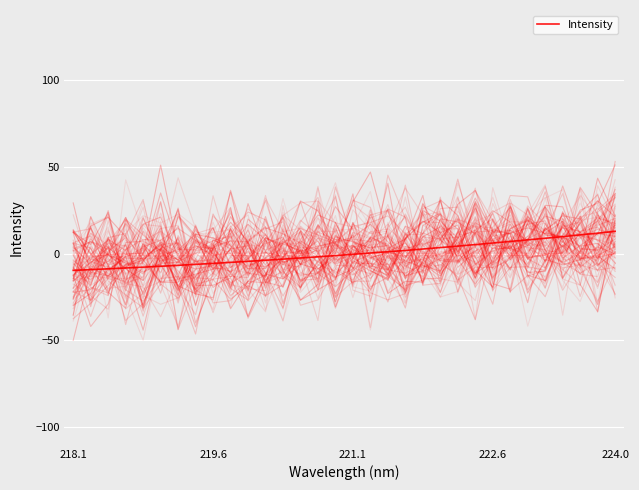

True or false: the data shows 6.0 at 222.6.

True